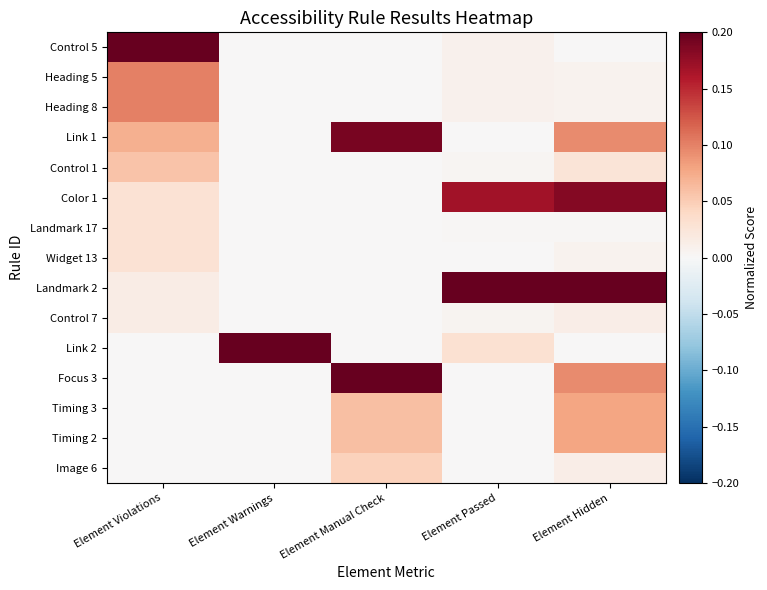

Between Element Violations and Element Hidden, which series saw the biggest shift?

Control 5